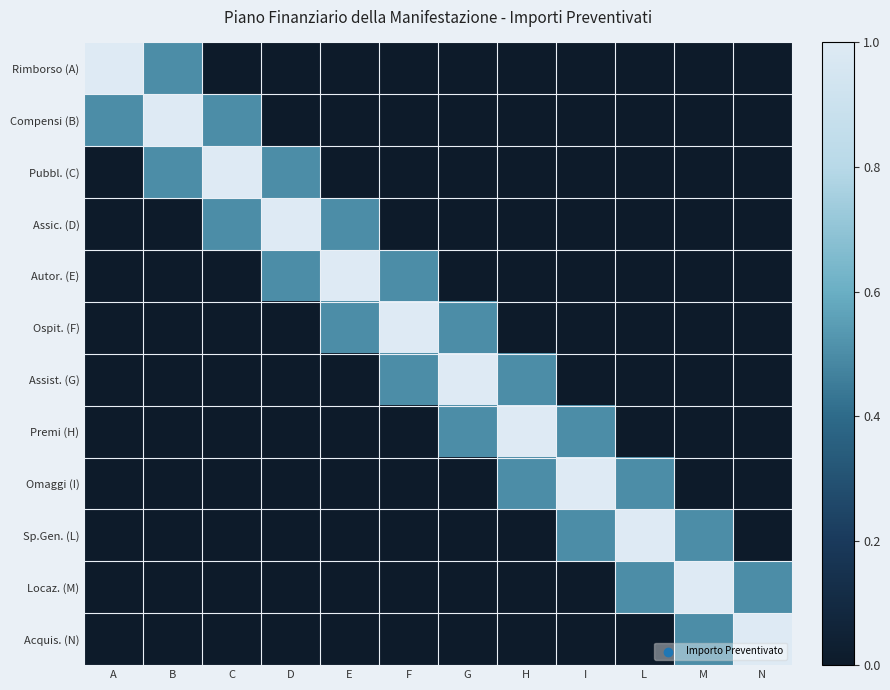

What is the total value across all series at N?

1.5